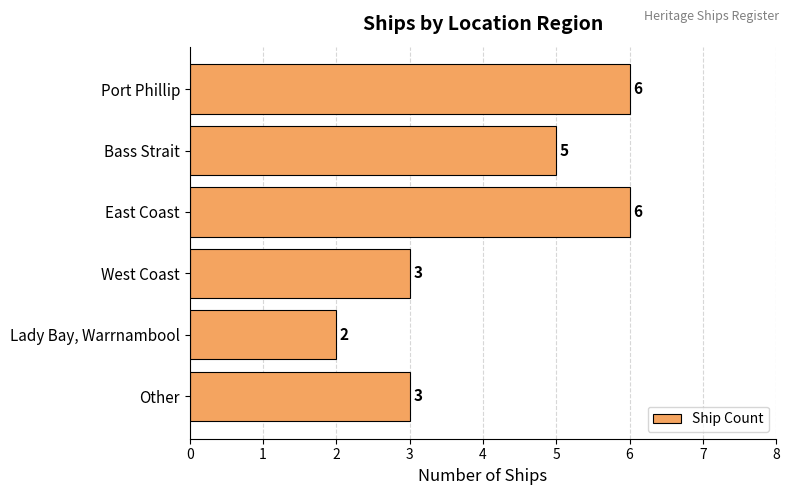

Is it true that the value at Lady Bay, Warrnambool is 2?

True